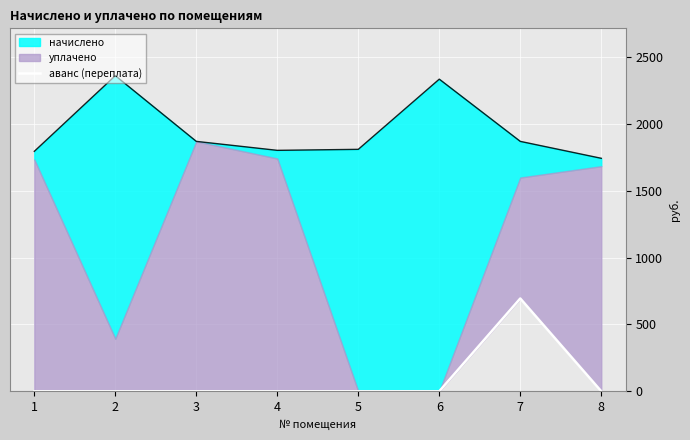

The value at 5 is 0.0. True or false?

True